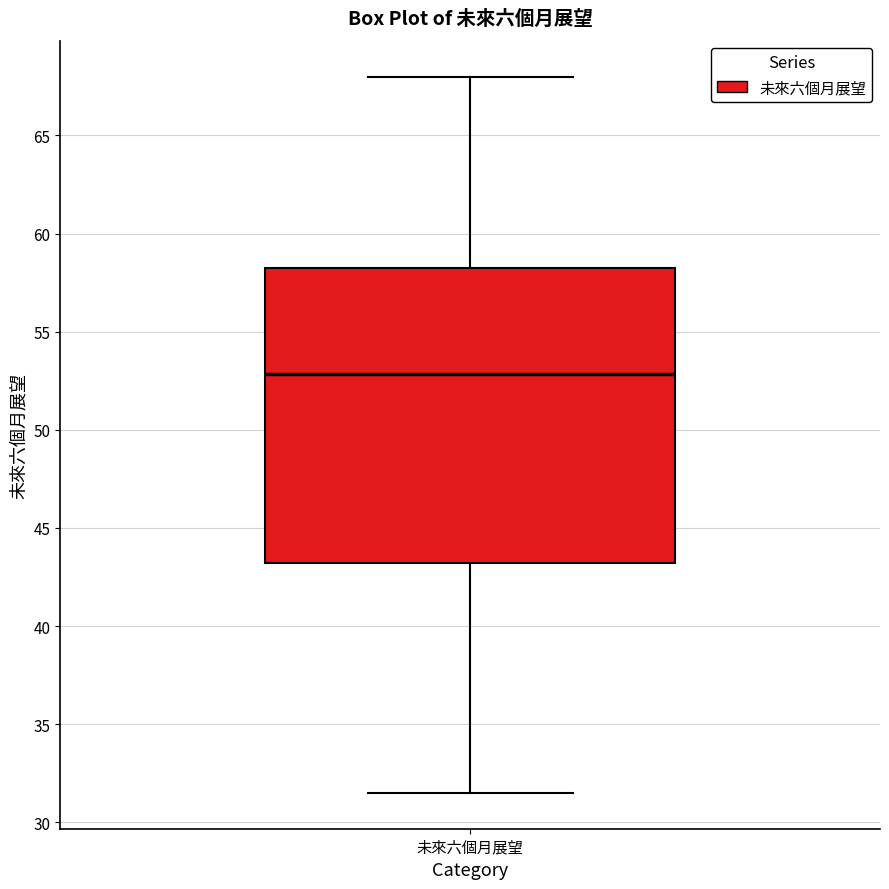

Read this box plot against the y-axis: the position of the median line, the range covered by the box, and the ends of both whiskers. The values are not printed on the chart, so give them approximately, as read against the axis.

median 53.0, box 43.0 to 58.0, whiskers 31.5 to 68.0